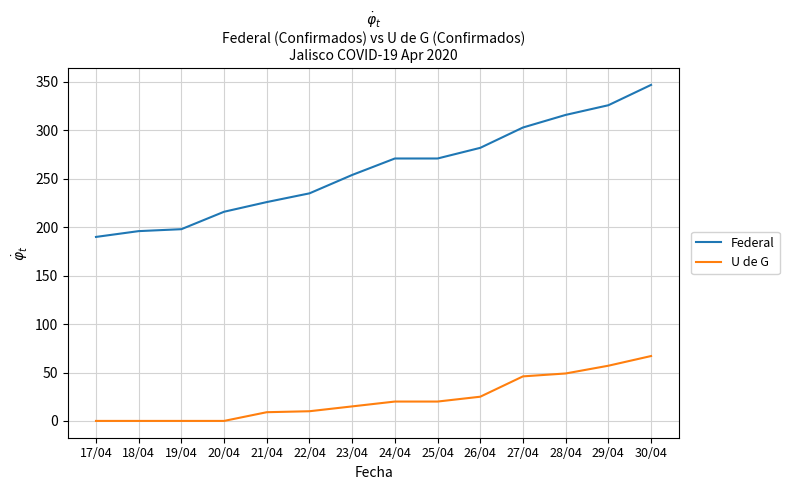

True or false: Federal and U de G cross at least once.

False